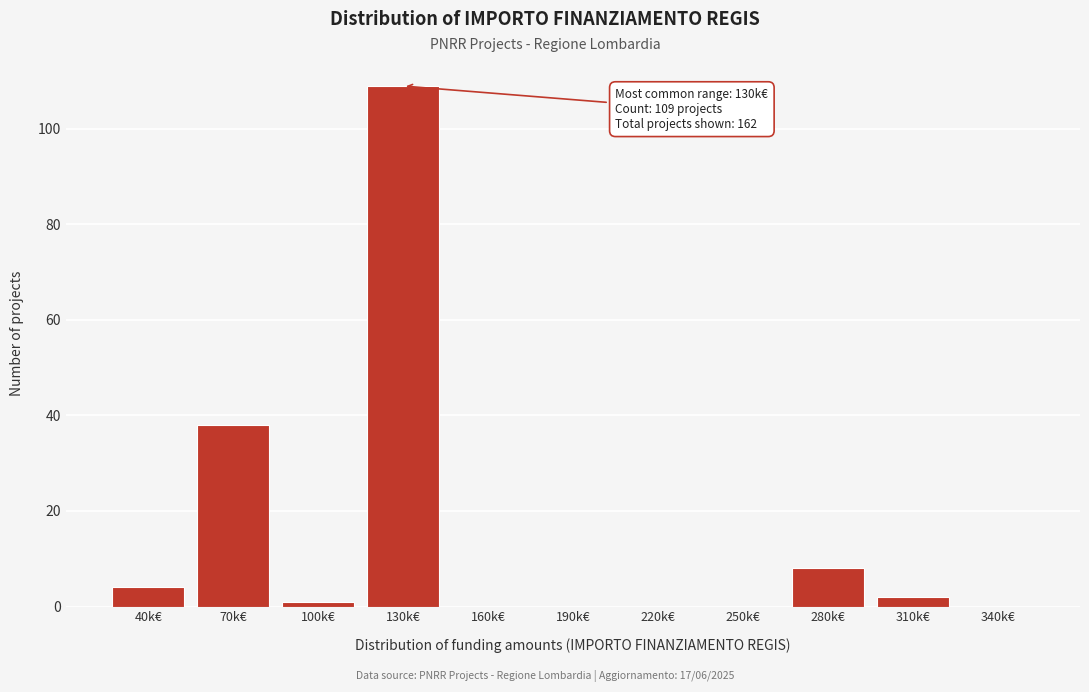

Reading right to left, extract all data points from this chart.

340k€=0	310k€=2	280k€=8	250k€=0	220k€=0	190k€=0	160k€=0	130k€=109	100k€=1	70k€=38	40k€=4